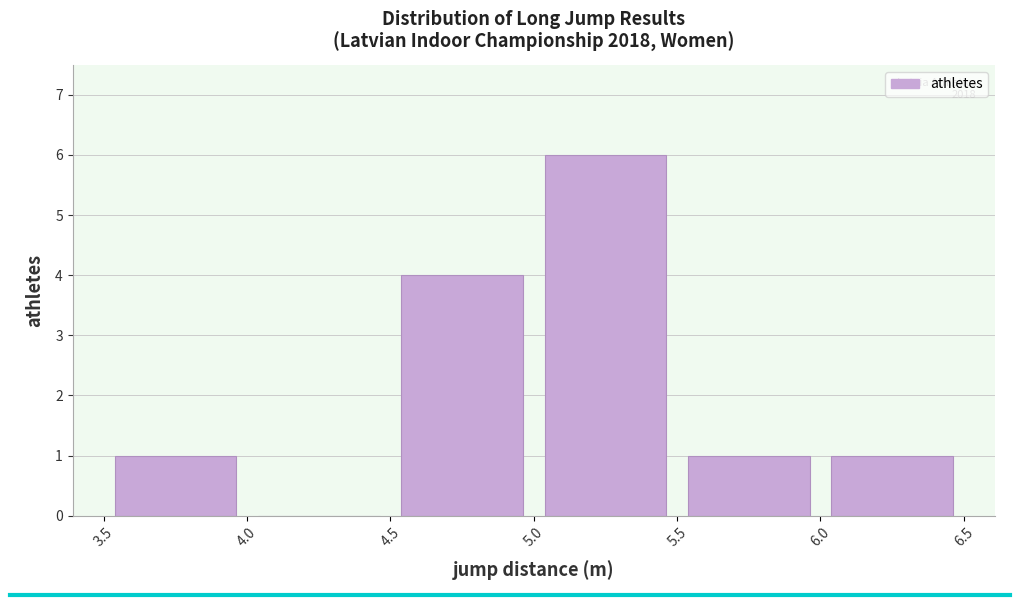

Over which range of the x-axis is the bar tallest?

5.0 to 5.5